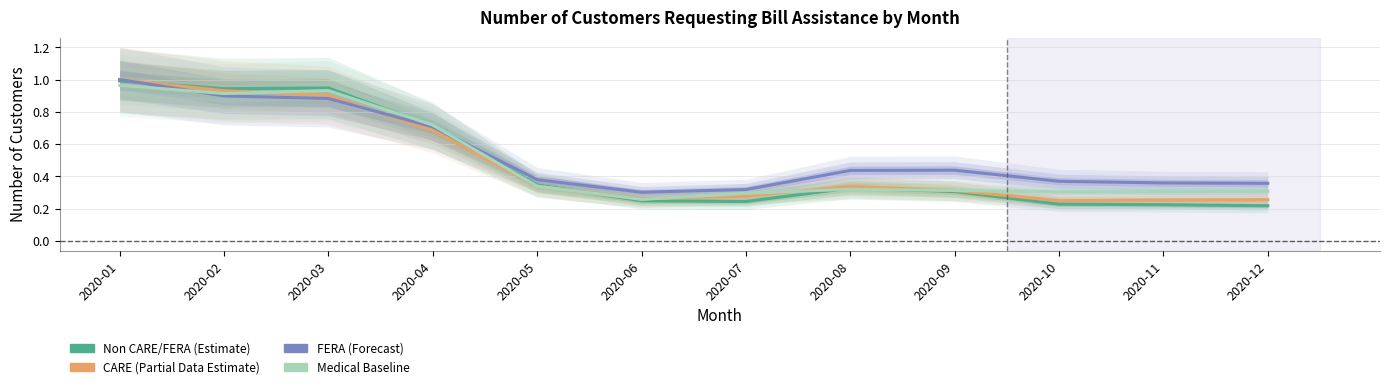

At which category does CARE reach its first local valley?

2020-06